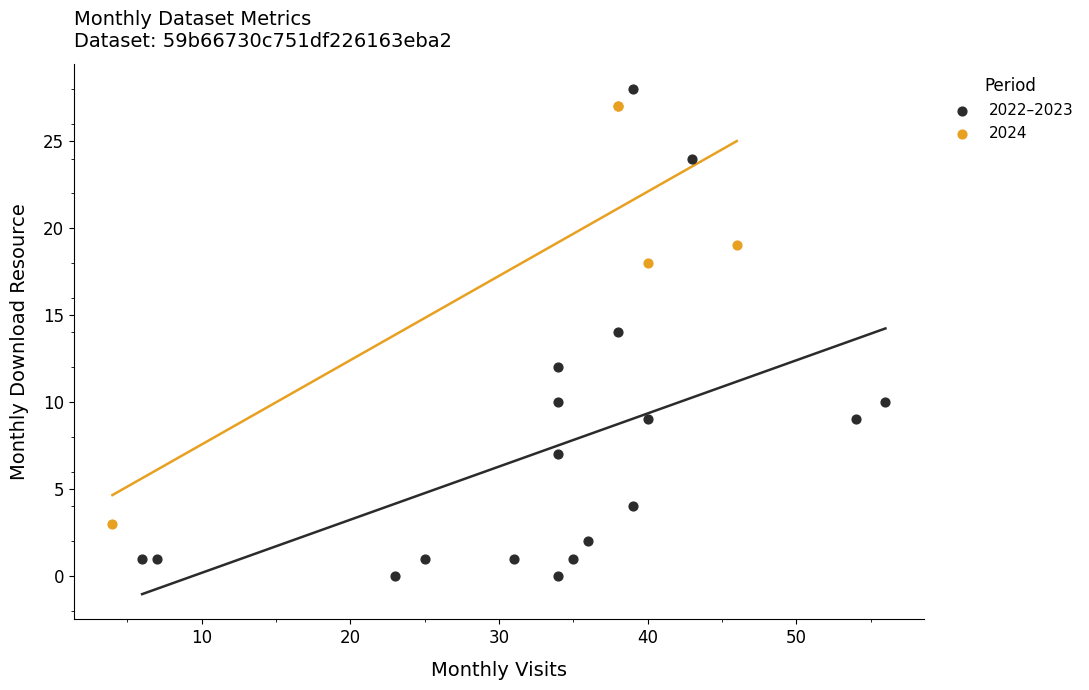

Which series has the largest Y range (max minus min)?

2022–2023